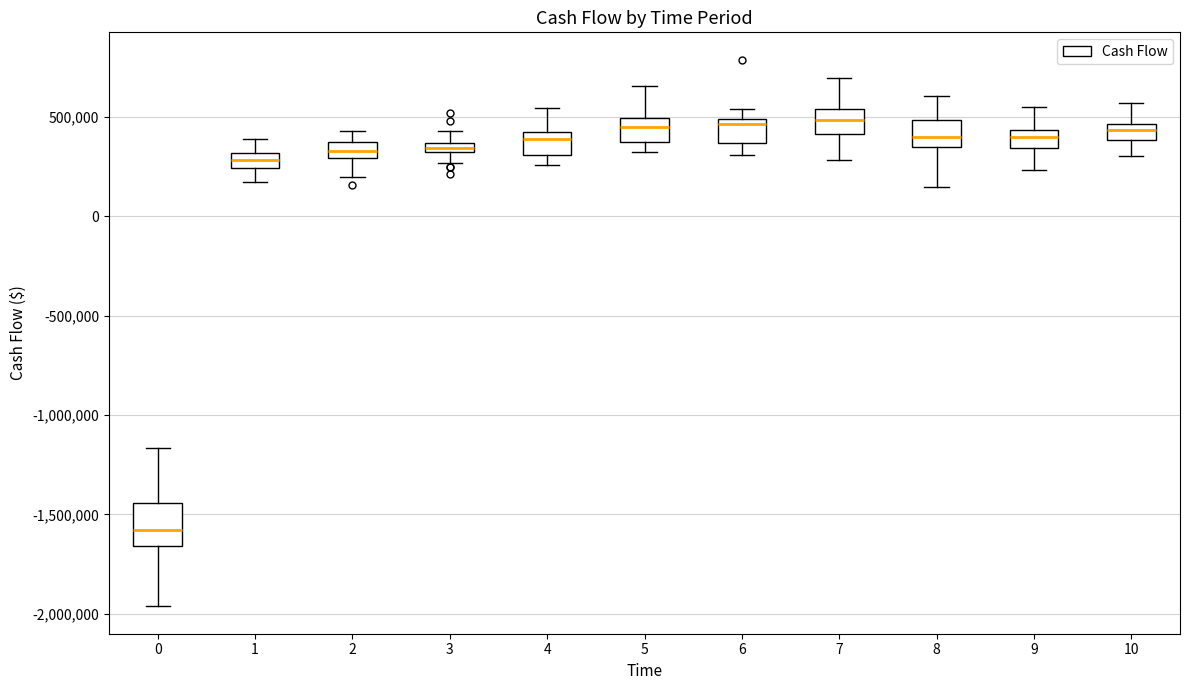

Where does the upper whisker of the box at x = 0 end on the y-axis? The values are not printed on the chart, so give them approximately, as read against the axis.

-1150000